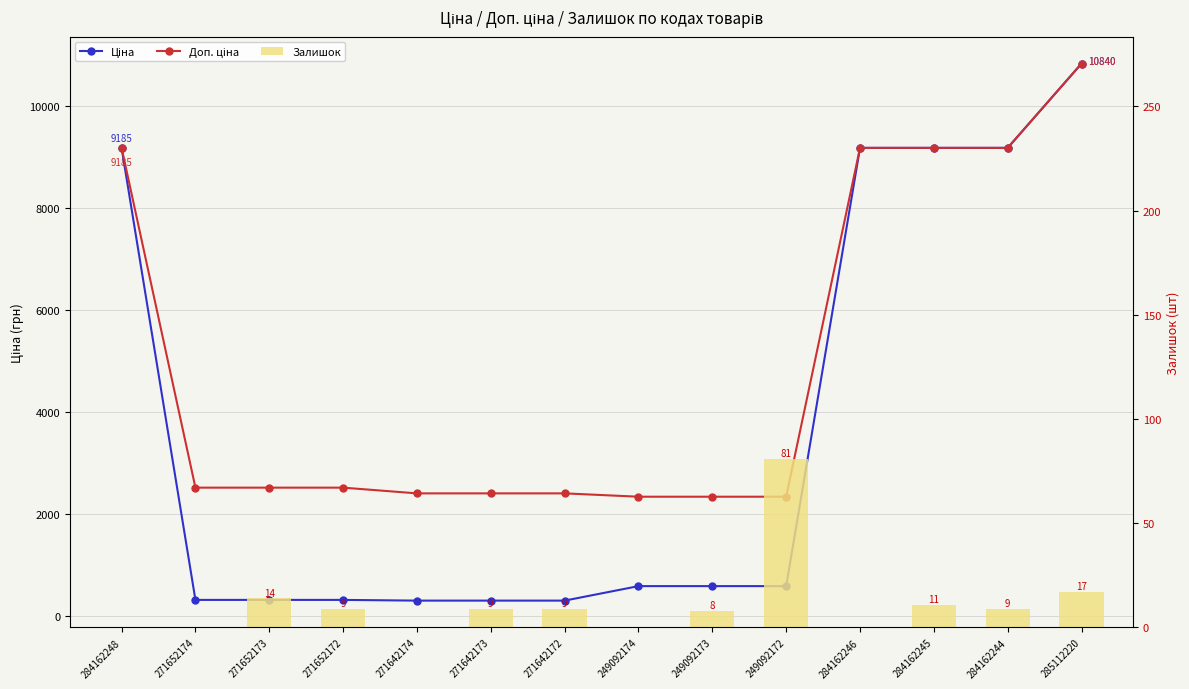

What is the lowest value of the Доп. ціна series?

2339.7